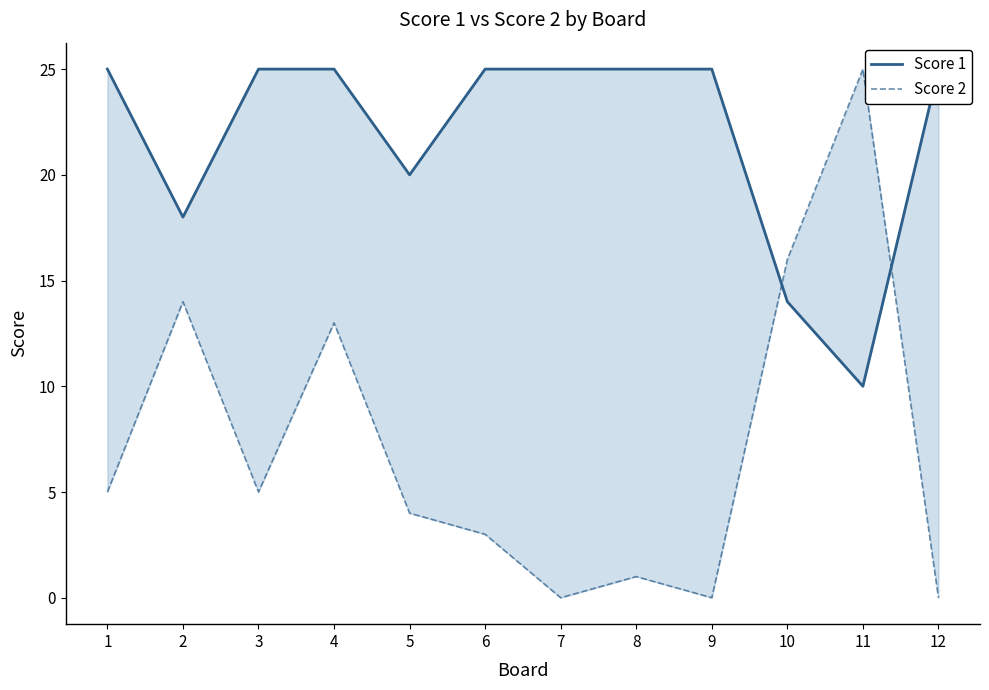

The value of Score 2 at 7 is 0. True or false?

True